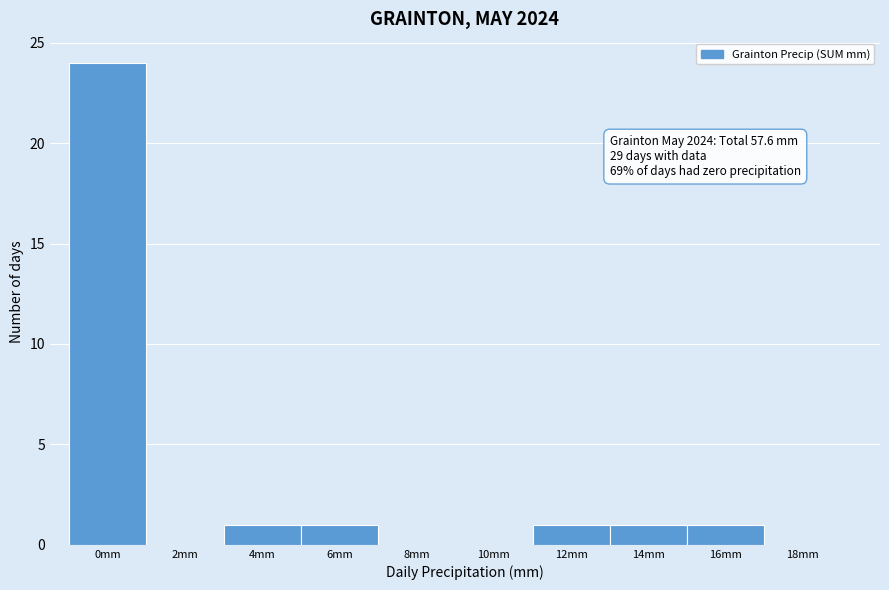

Reading left to right, transcribe all the data shown in this chart.

0mm=24	2mm=0	4mm=1	6mm=1	8mm=0	10mm=0	12mm=1	14mm=1	16mm=1	18mm=0